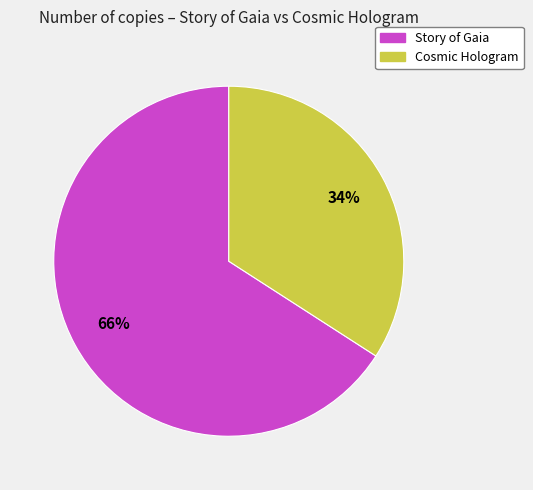

Is the sum of Story of Gaia and Cosmic Hologram greater than half?

Yes